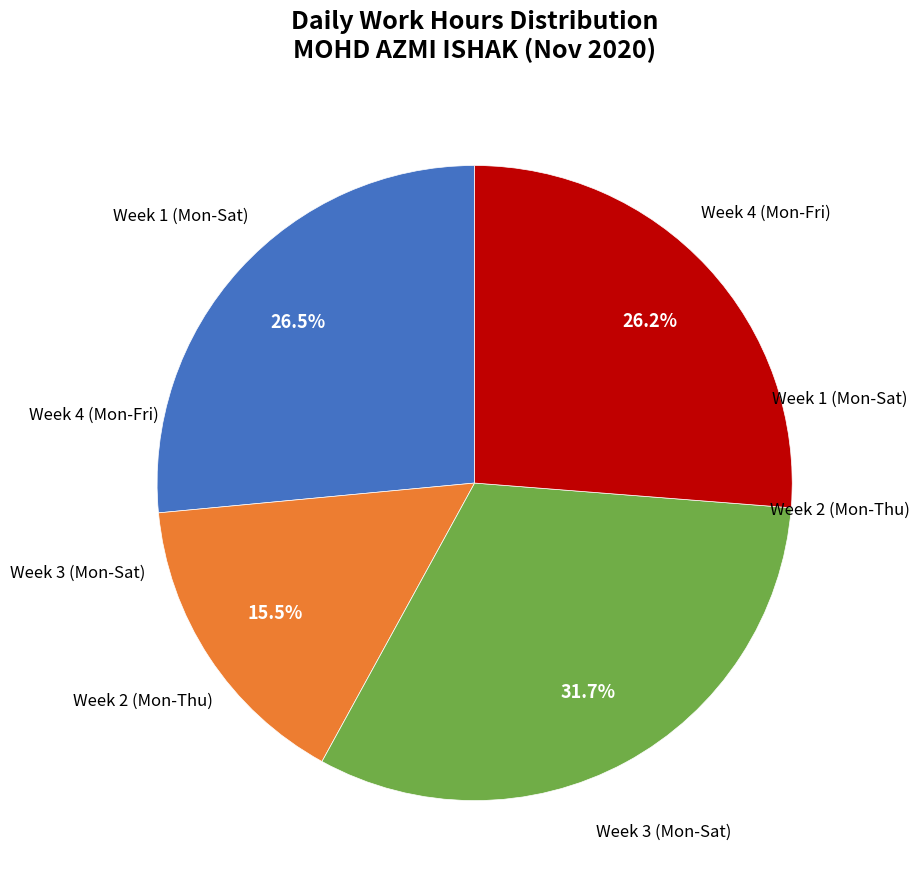

How many slices are in this pie chart?

4